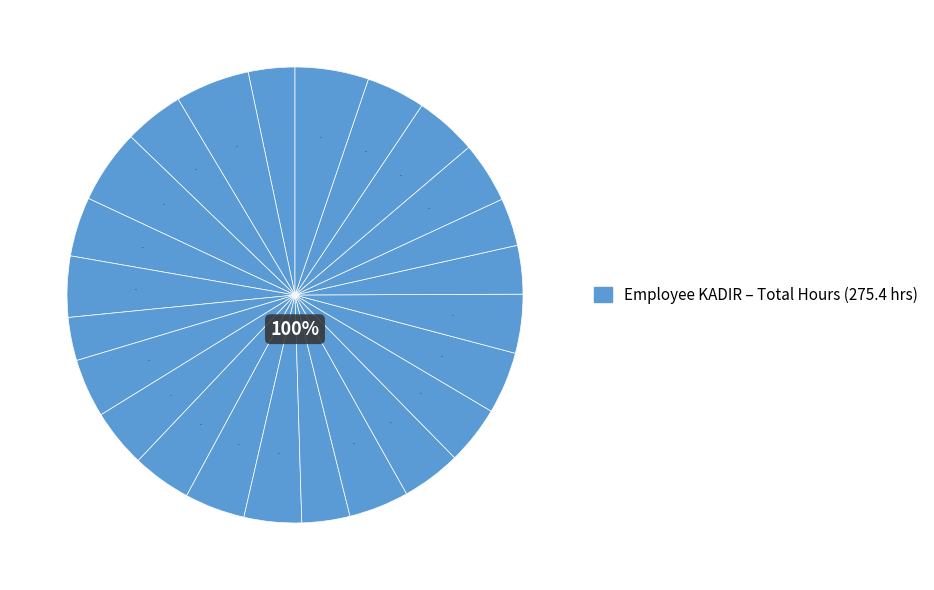

Is it true that 3-Tue is 15% of the pie?

False